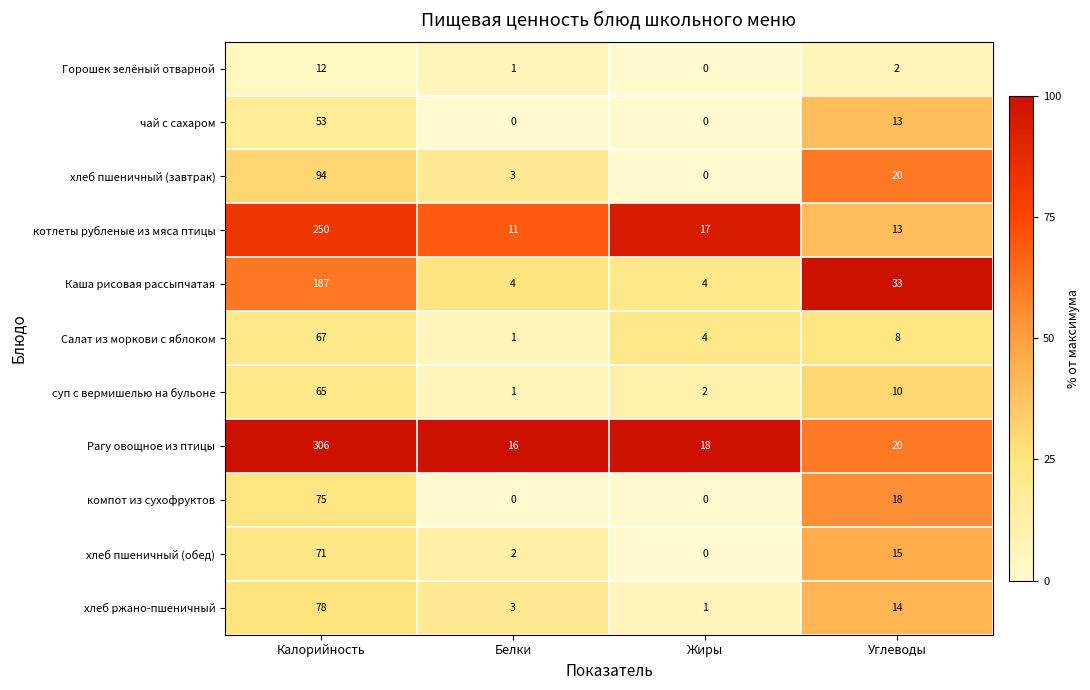

What is the highest value of the Горошек зелёный отварной series?

12